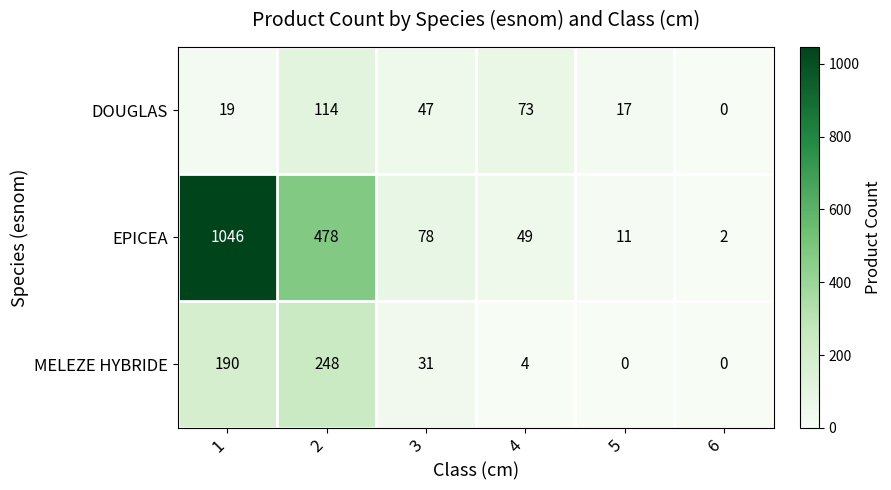

What is the average value of the DOUGLAS series?

45